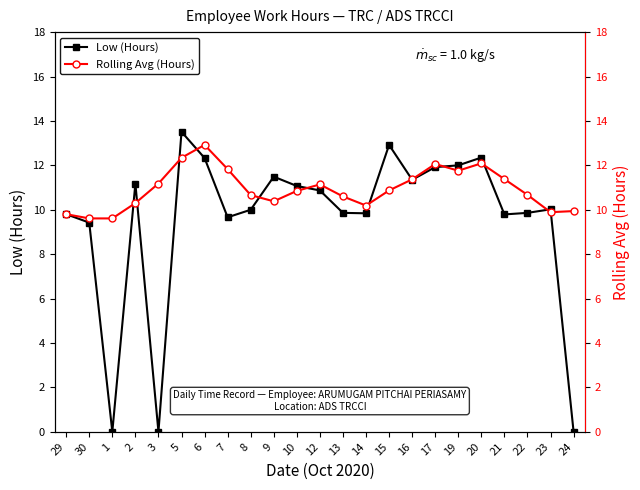

Is it true that Low (Hours) equals 21.0 at 6?

False